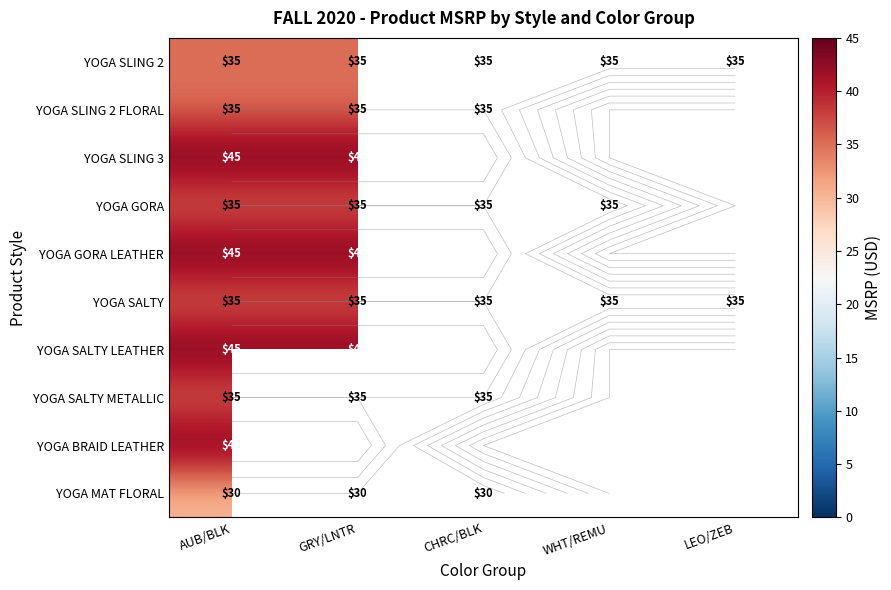

At how many categories does at least one series exceed 30?

5